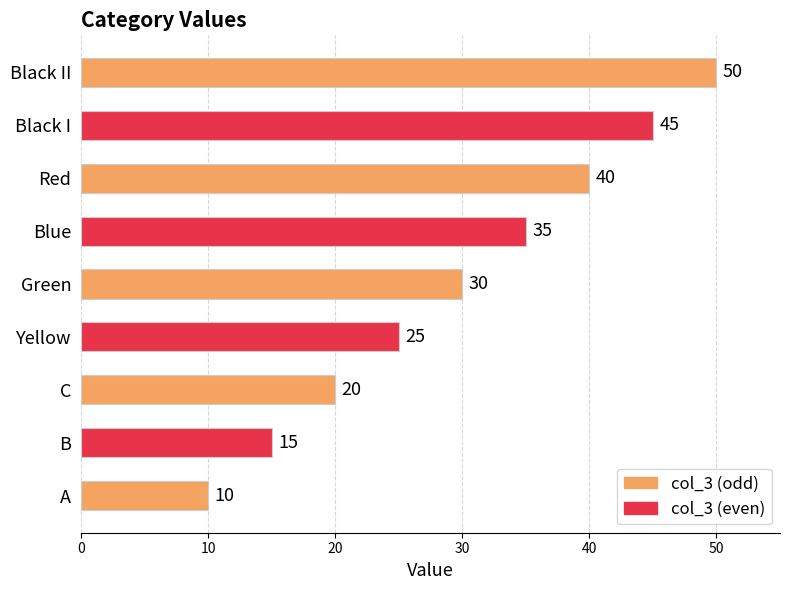

The value at Green is 41. True or false?

False